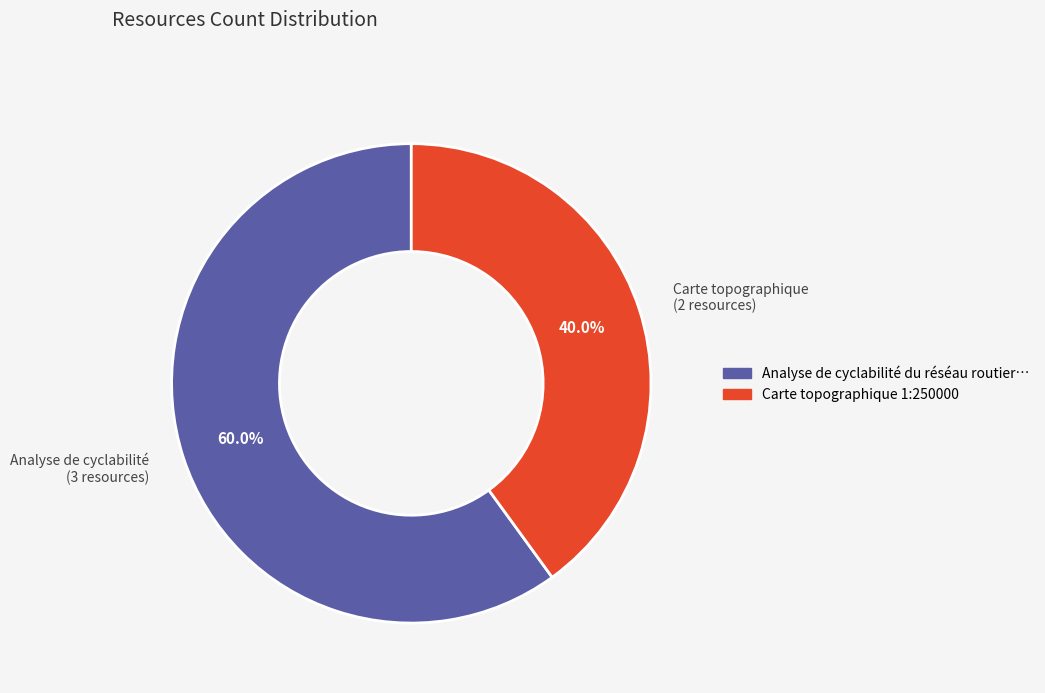

Rank the categories by value from highest to lowest.

Analyse de cyclabilité (3 resources), Carte topographique (2 resources)